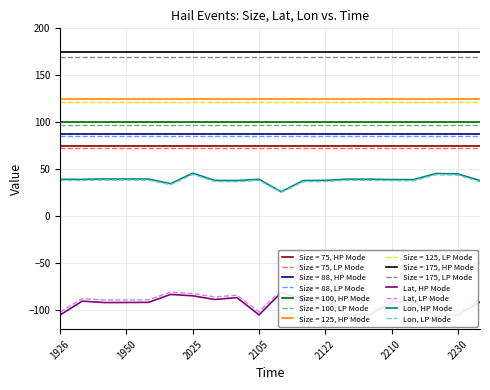

What is the value of the Lon, LP Mode point at the 3rd from the left?

38.6